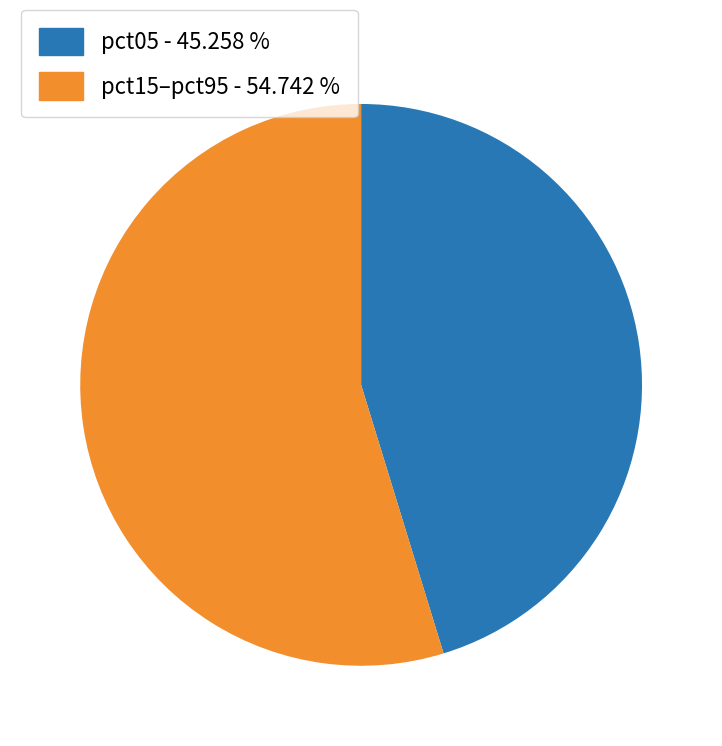

Which slice is the largest?

pct15–pct95 - 54.742 %